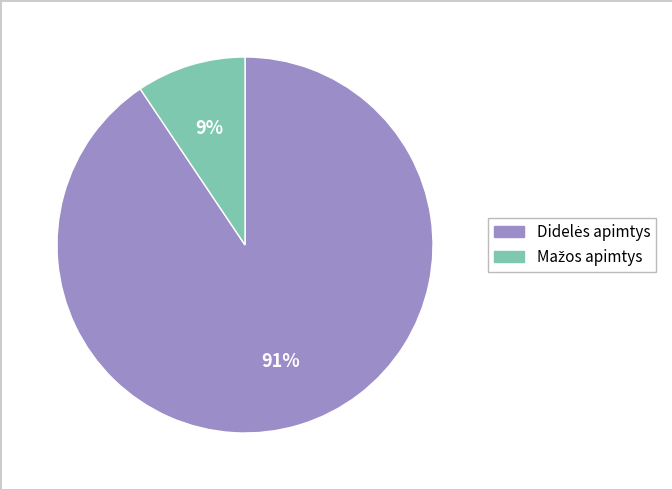

Is there any slice that represents more than half of the pie?

Yes